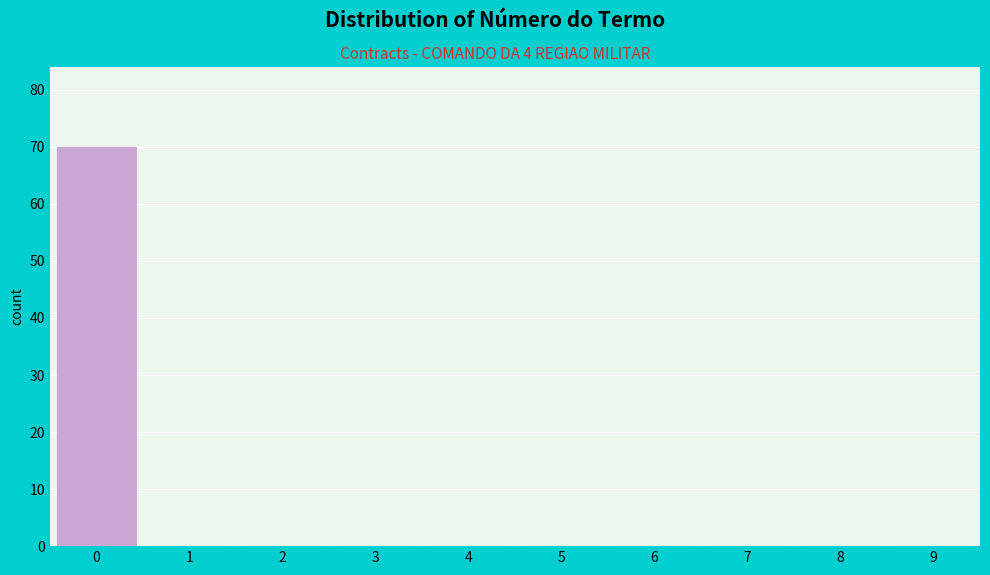

Reading left to right, transcribe all the data shown in this chart.

0=70	1=0	2=0	3=0	4=0	5=0	6=0	7=0	8=0	9=0